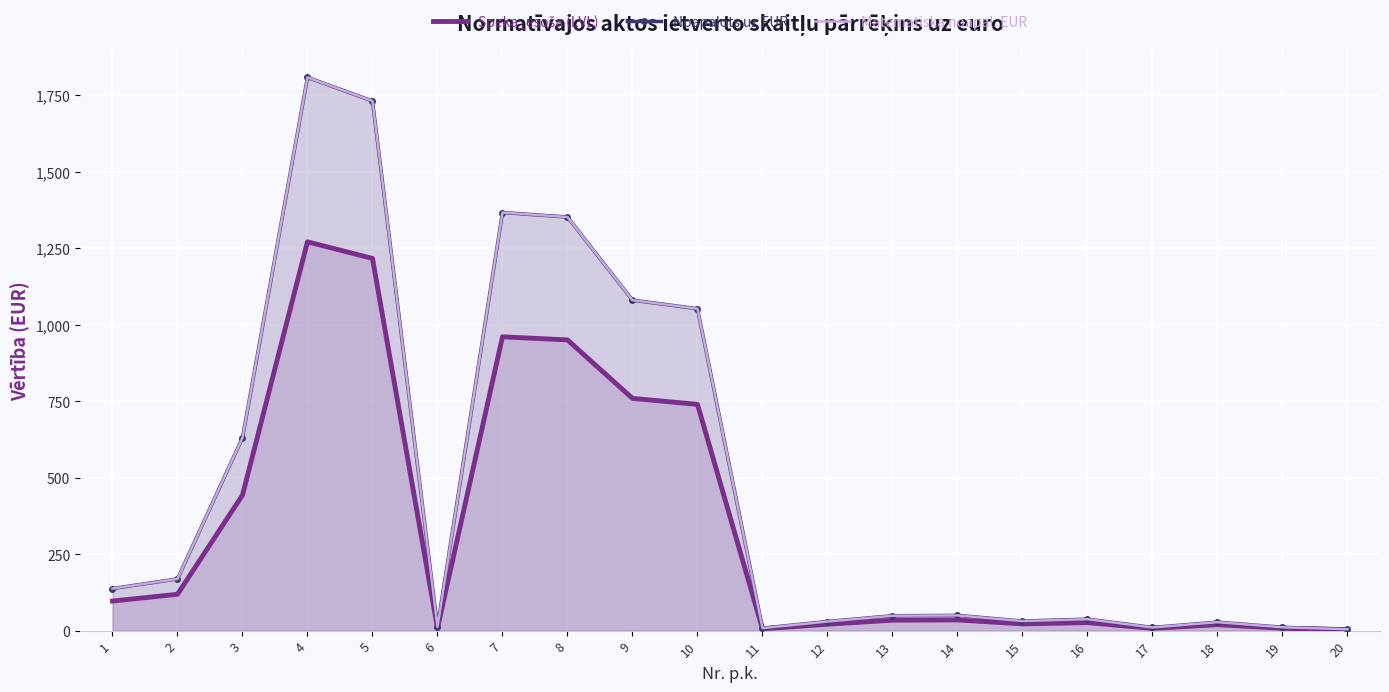

In Noapaļots uz EUR, how many points are higher than both neighbors (excluding endpoints)?

5